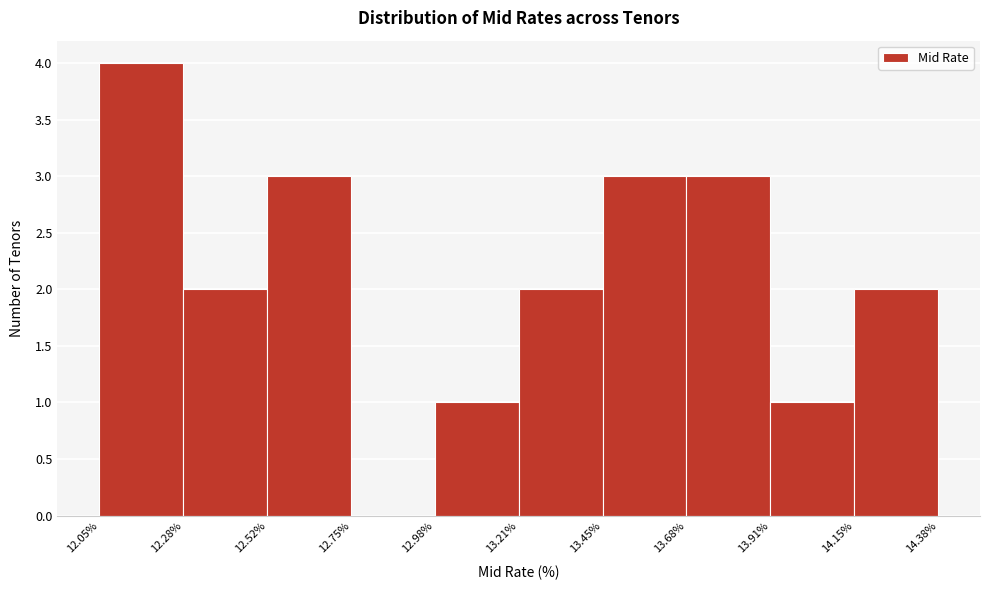

Reading left to right, transcribe this chart: for each bar, give the range it covers on the x-axis and its height. The values are not printed on the chart, so give them approximately, as read against the axis.

12.05% to 12.28%: 4
12.28% to 12.52%: 2
12.52% to 12.75%: 3
12.75% to 12.98%: 0
12.98% to 13.21%: 1
13.21% to 13.45%: 2
13.45% to 13.68%: 3
13.68% to 13.91%: 3
13.91% to 14.15%: 1
14.15% to 14.38%: 2